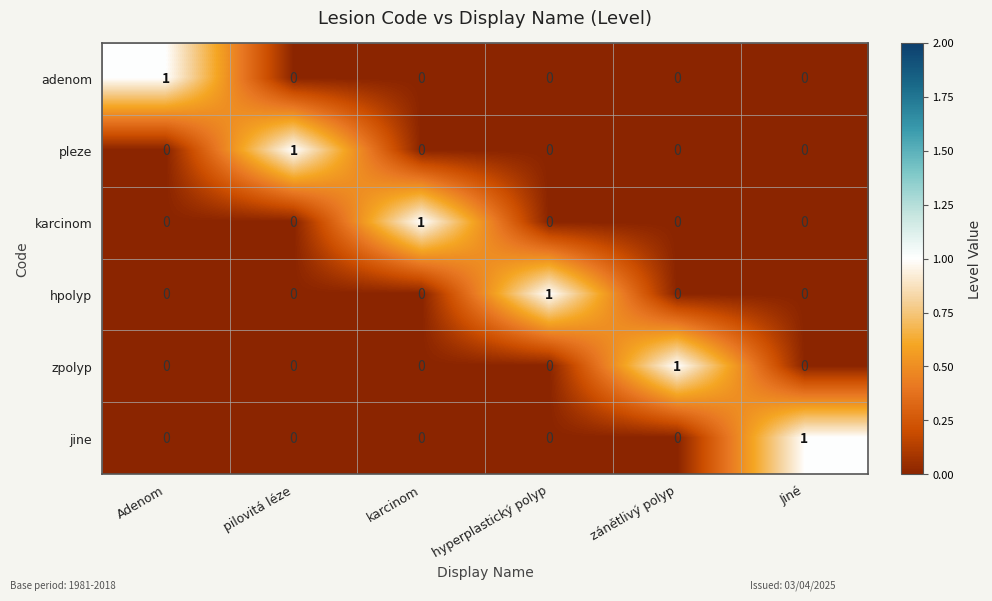

True or false: adenom has a value of 1 at Adenom.

True